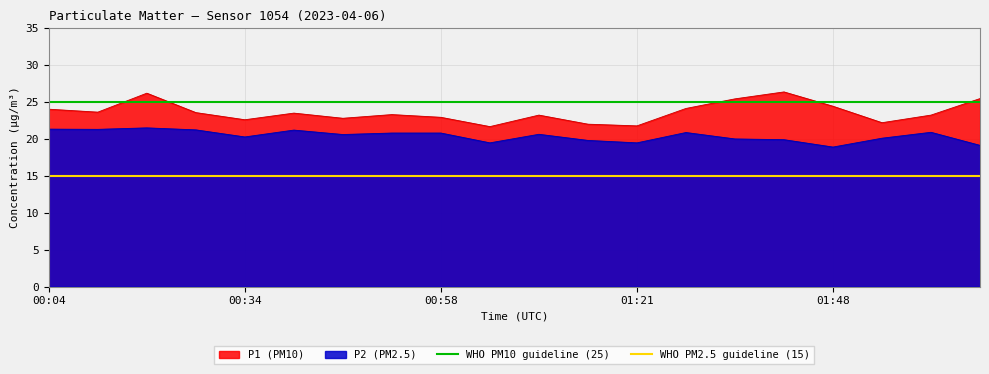

What is the minimum value for P1 (PM10)?

21.7